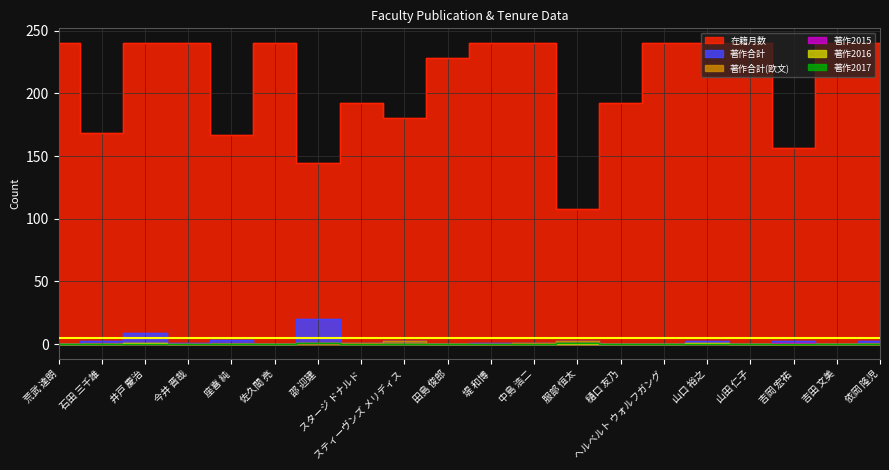

Which series has the largest total across all categories?

在籍月数